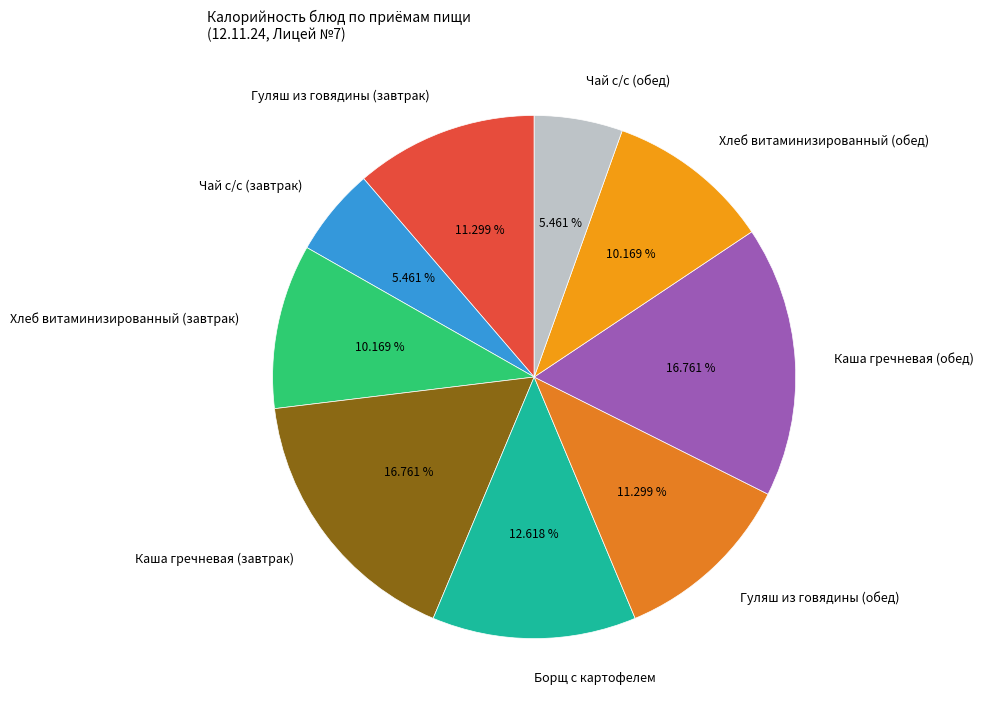

To the nearest percent, what portion does Чай с/с (обед) represent?

5%